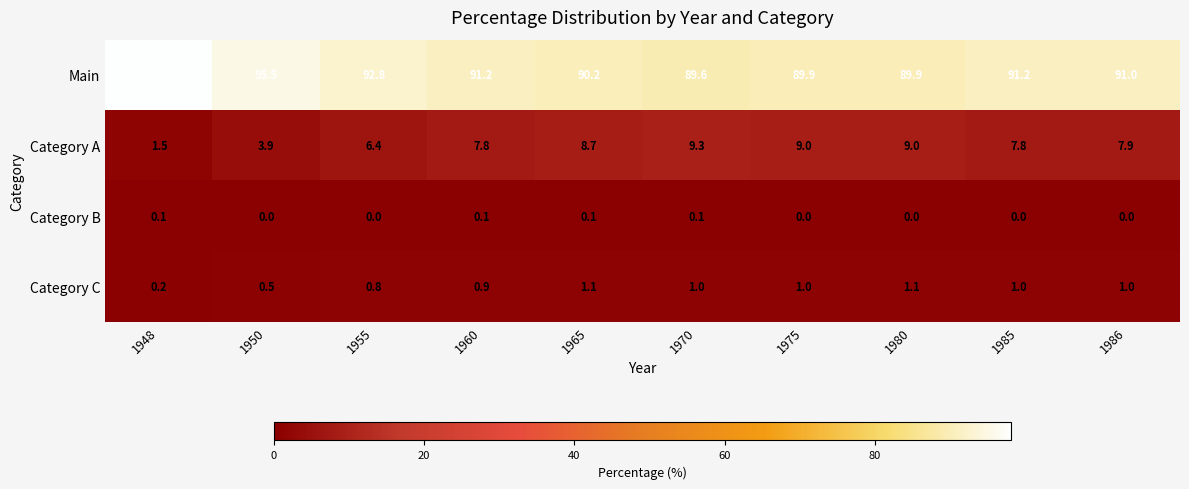

Which category has the highest value across all series?

1948